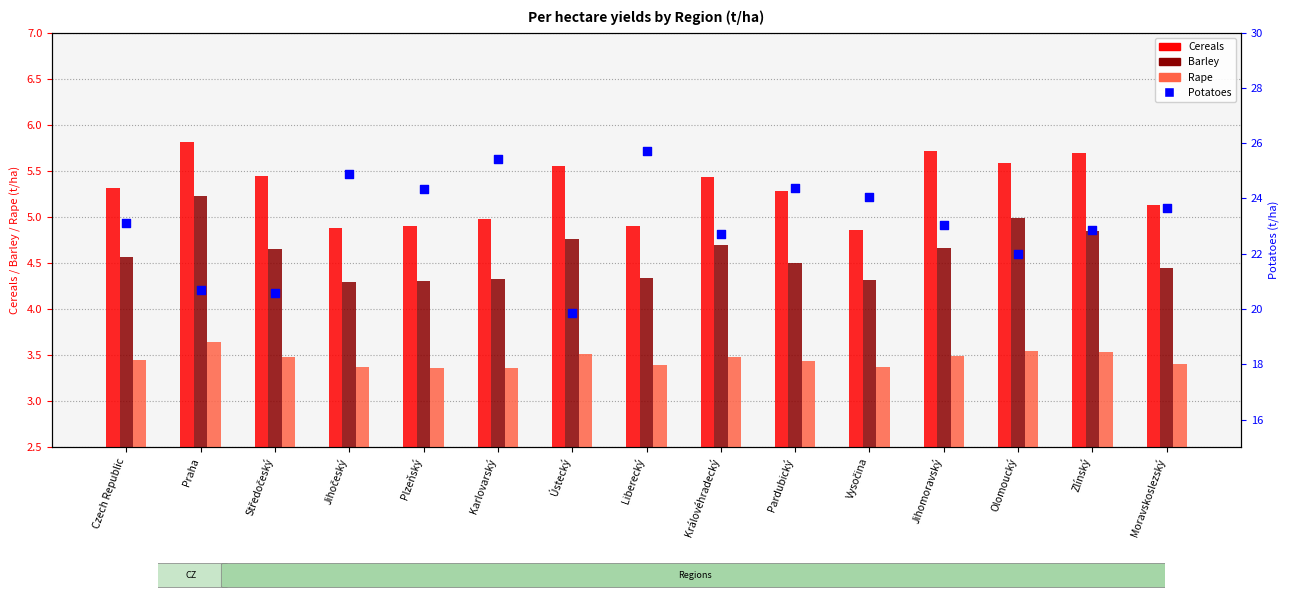

Is the value of Potatoes at Jihomoravský greater than the value of Barley at Jihočeský?

Yes